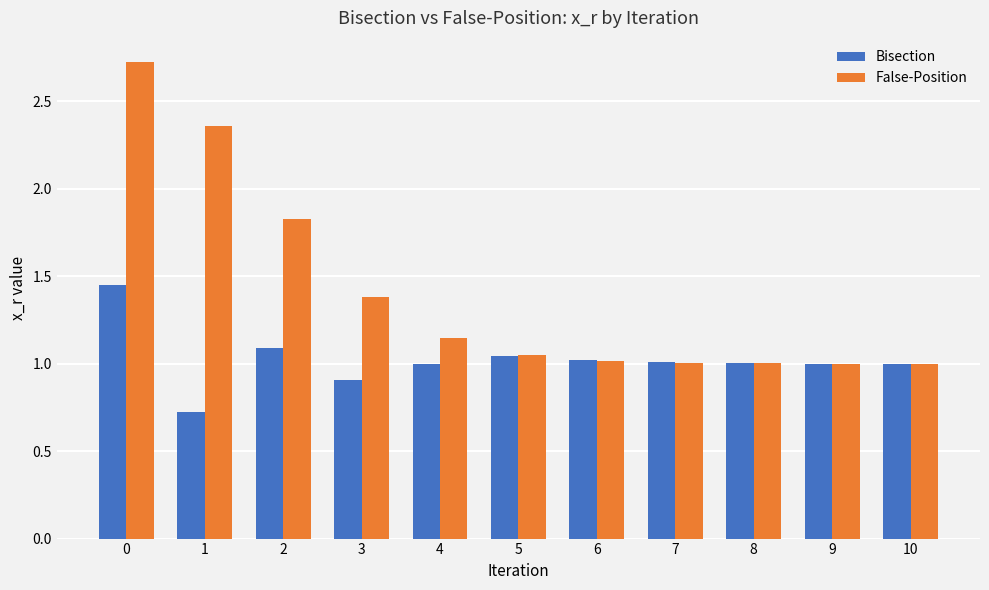

Which series has the largest total across all categories?

False-Position